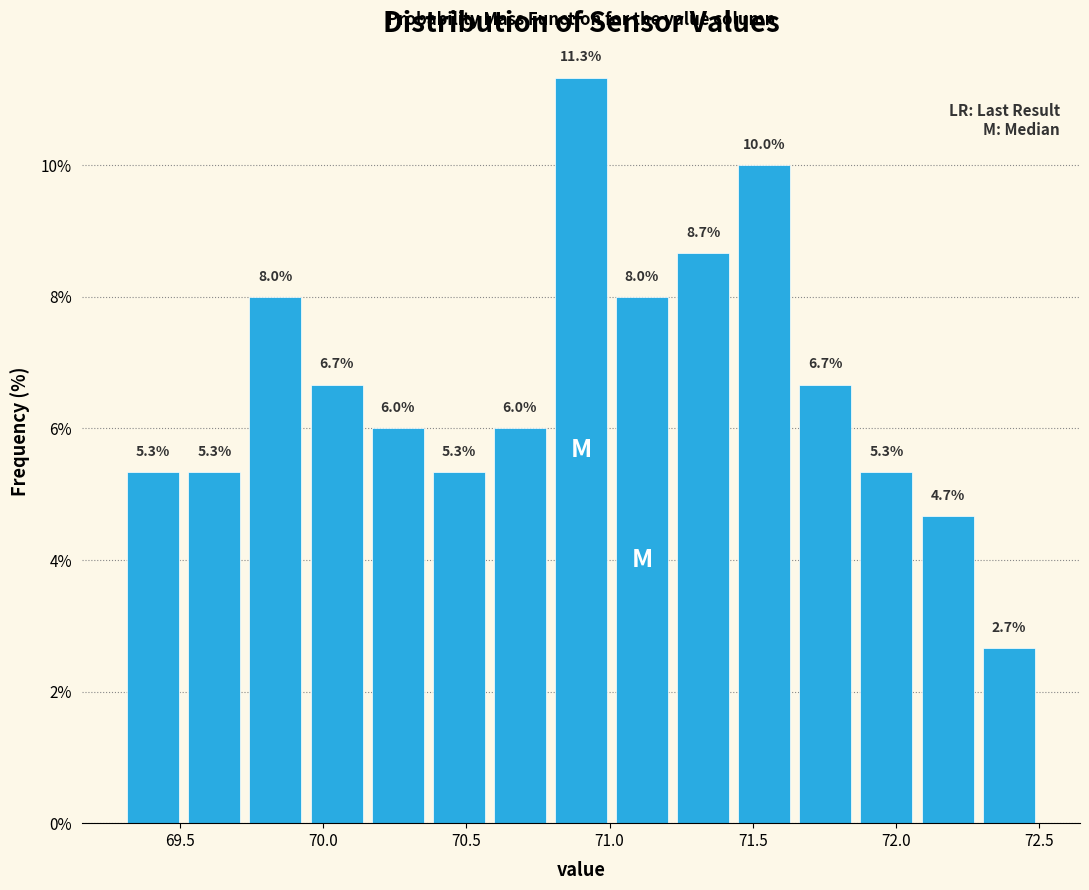

Reading left to right, list every bar in this chart as the range it spans on the x-axis followed by its height. The bar edges are not printed on the chart, so give them approximately, as read against the axis.

69.30 to 69.50: 5.3
69.50 to 69.75: 5.3
69.75 to 69.95: 8.0
69.95 to 70.15: 6.7
70.15 to 70.35: 6.0
70.35 to 70.60: 5.3
70.60 to 70.80: 6.0
70.80 to 71.00: 11.3
71.00 to 71.20: 8.0
71.20 to 71.45: 8.7
71.45 to 71.65: 10.0
71.65 to 71.85: 6.7
71.85 to 72.05: 5.3
72.05 to 72.30: 4.7
72.30 to 72.50: 2.7